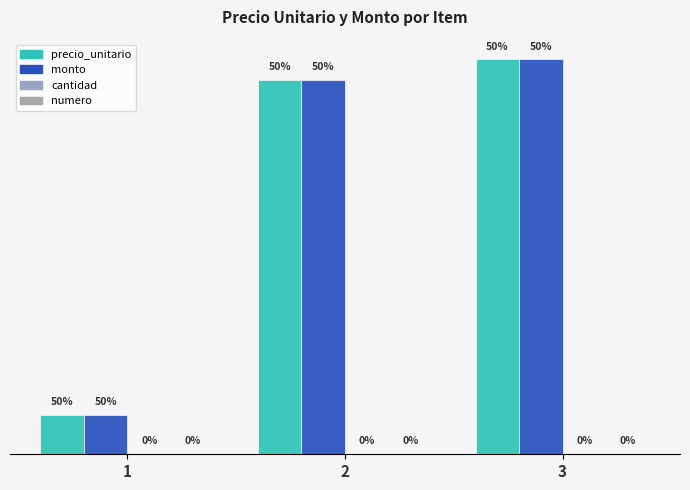

At how many categories does at least one series exceed 10241689?

2